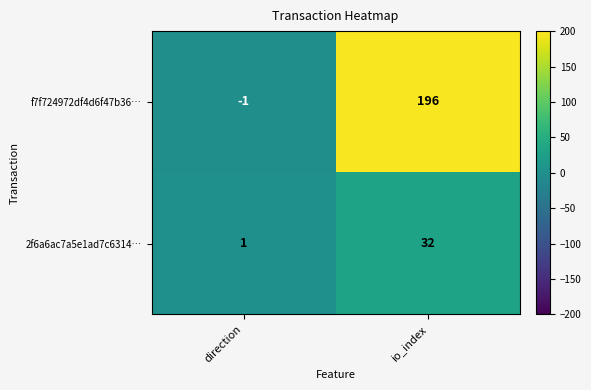

The value of 2f6a6ac7a5e1ad7c6314… at direction is 1. True or false?

True